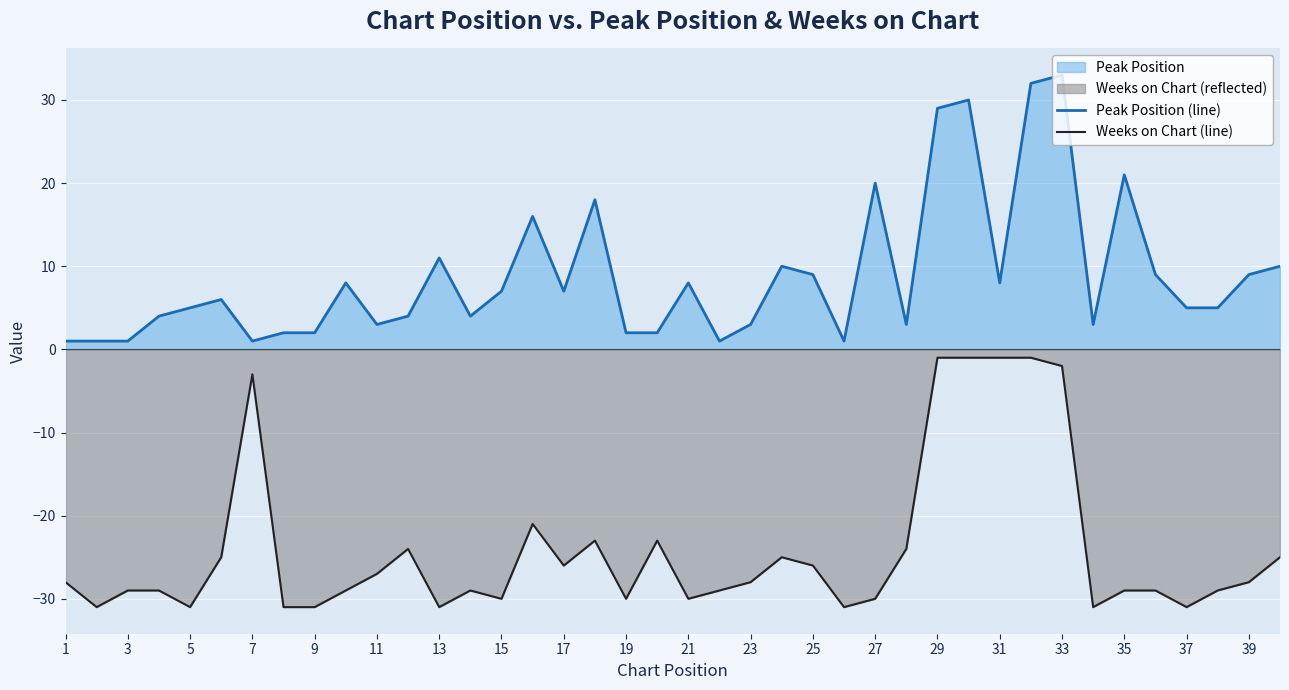

How many interior local peaks does the Weeks on Chart (line) series have?

7